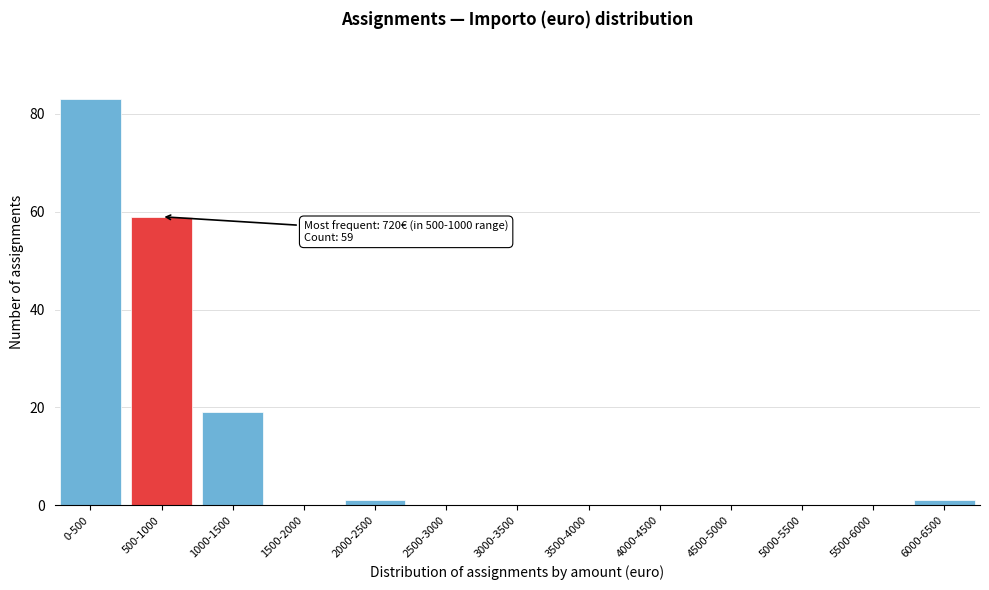

Reading left to right, extract all data points from this chart.

0-500=83	500-1000=59	1000-1500=19	1500-2000=0	2000-2500=1	2500-3000=0	3000-3500=0	3500-4000=0	4000-4500=0	4500-5000=0	5000-5500=0	5500-6000=0	6000-6500=1